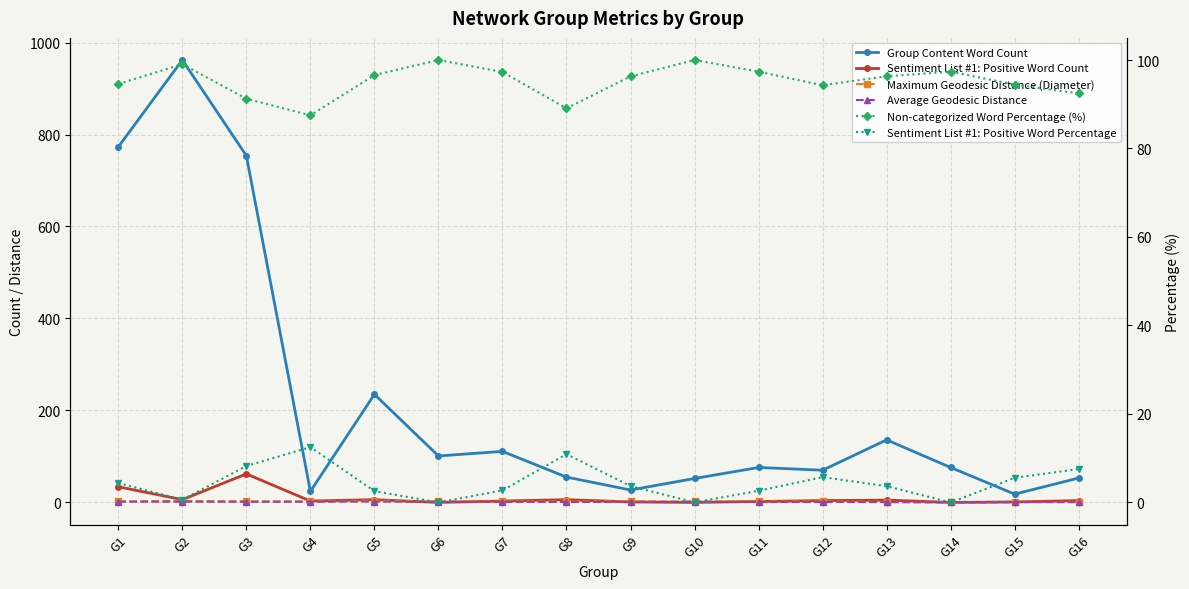

What is the difference between the highest and lowest values at G11?

96.5